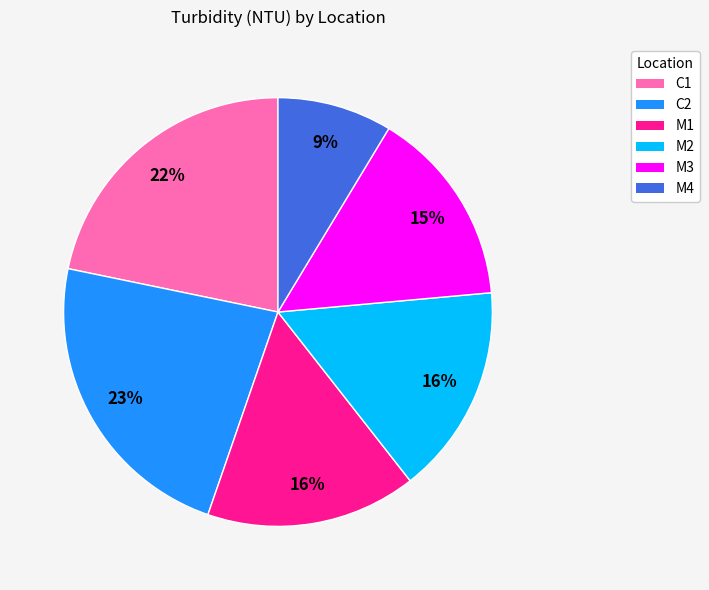

Is the sum of M1 and C1 greater than half?

No